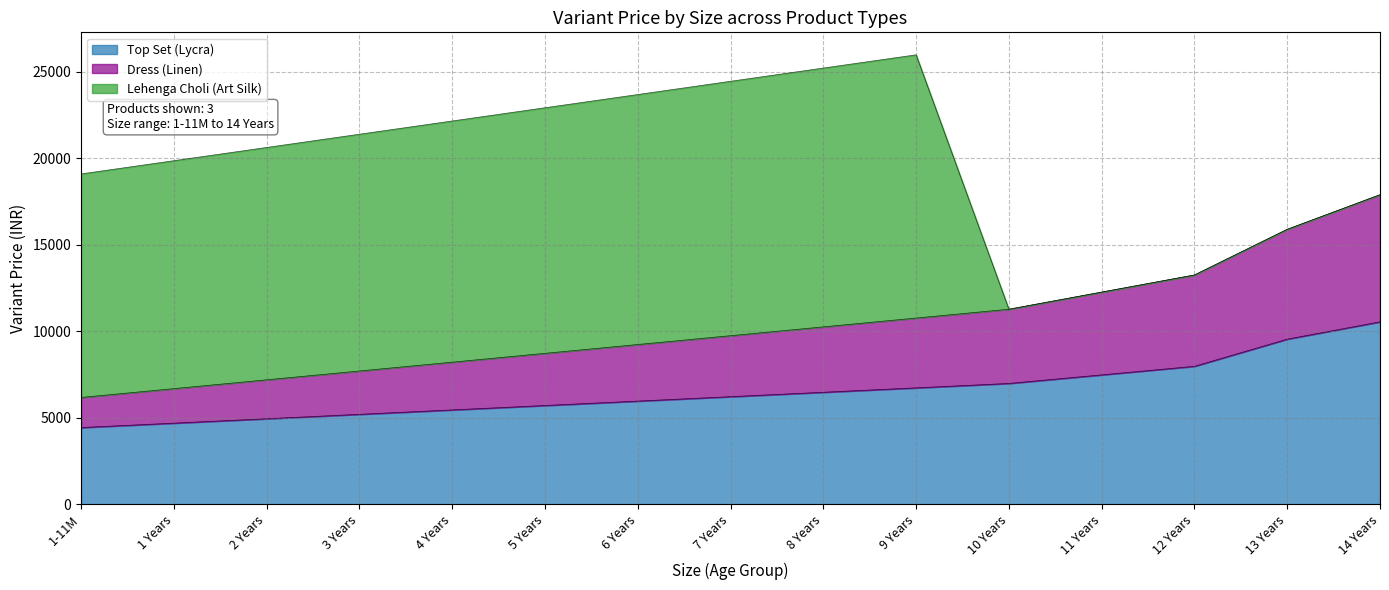

What is the highest value of the Top Set (Lycra) series?

10550